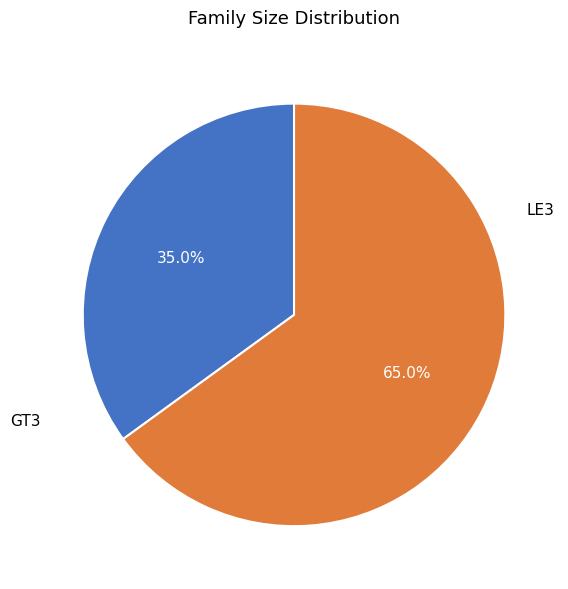

Is GT3 the majority of the pie?

No